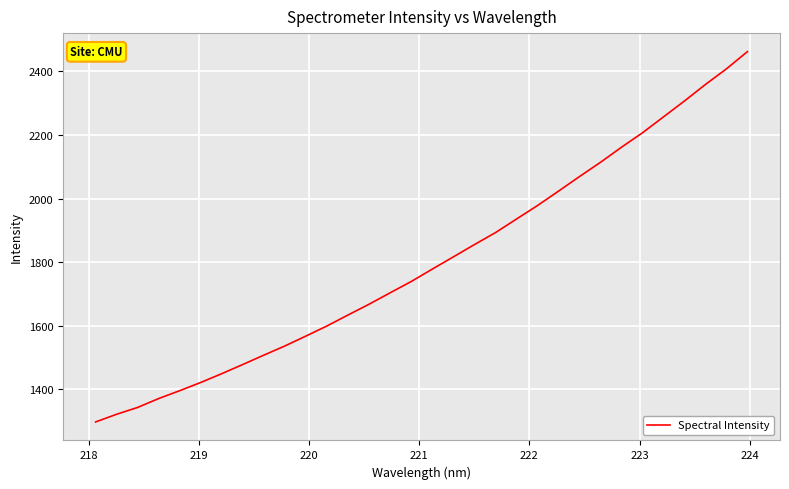

What is the maximum value shown in the chart?

2462.4